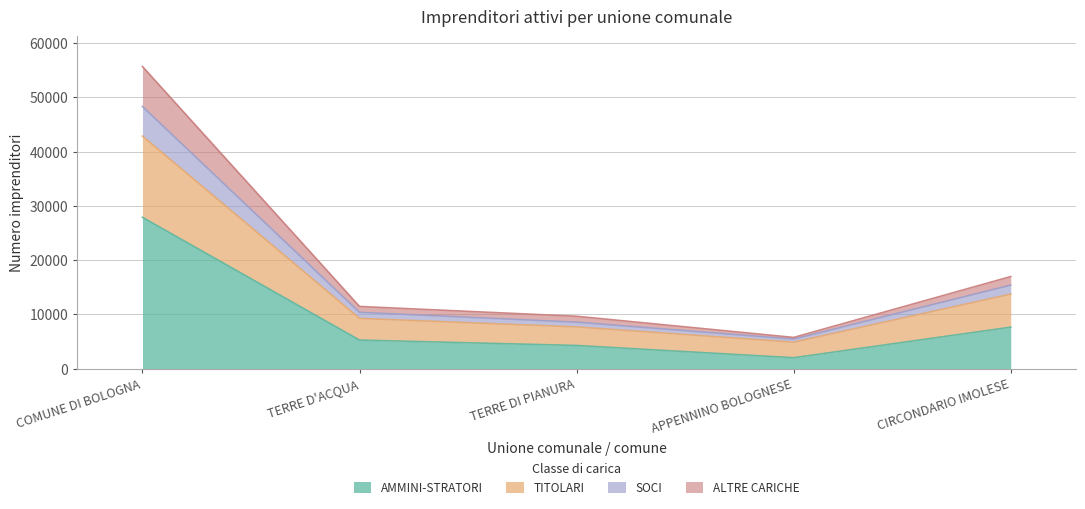

True or false: AMMINI-STRATORI has a value of 2016 at APPENNINO BOLOGNESE.

True